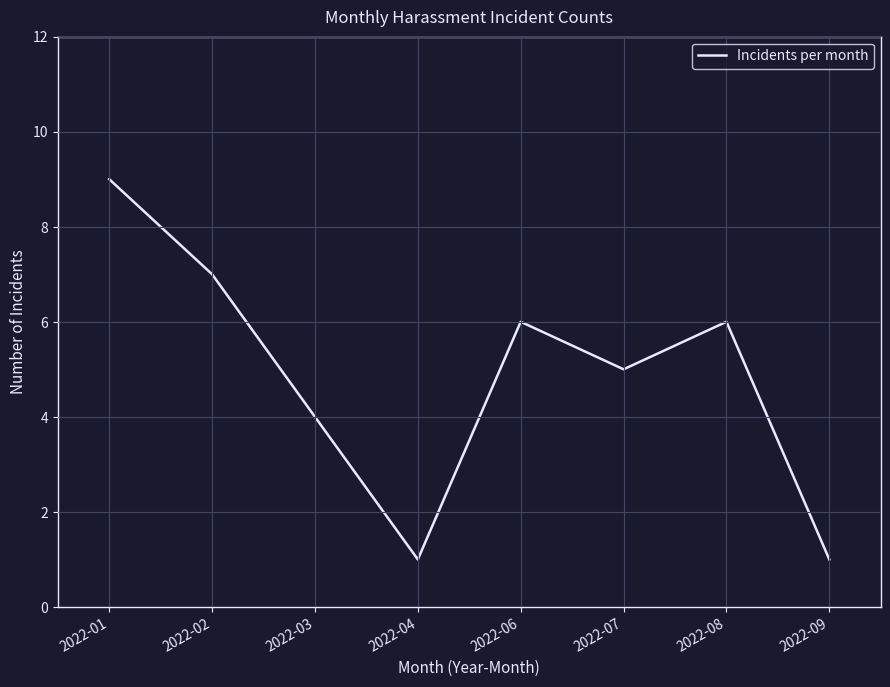

What is the sum of the values at 2022-03 and 2022-04?

5